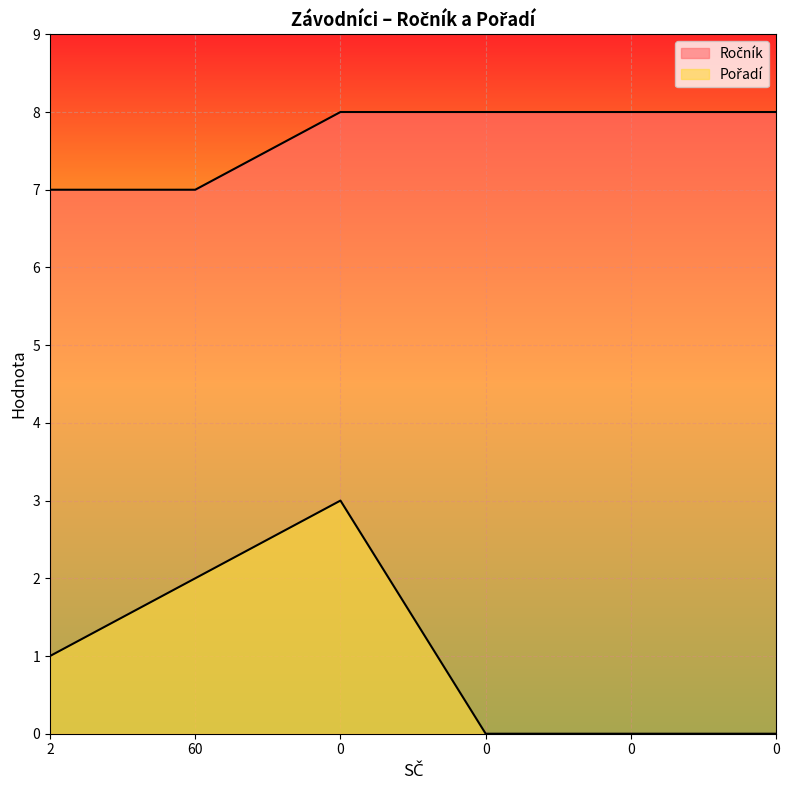

How many Pořadí values are between 0 and 2?

5